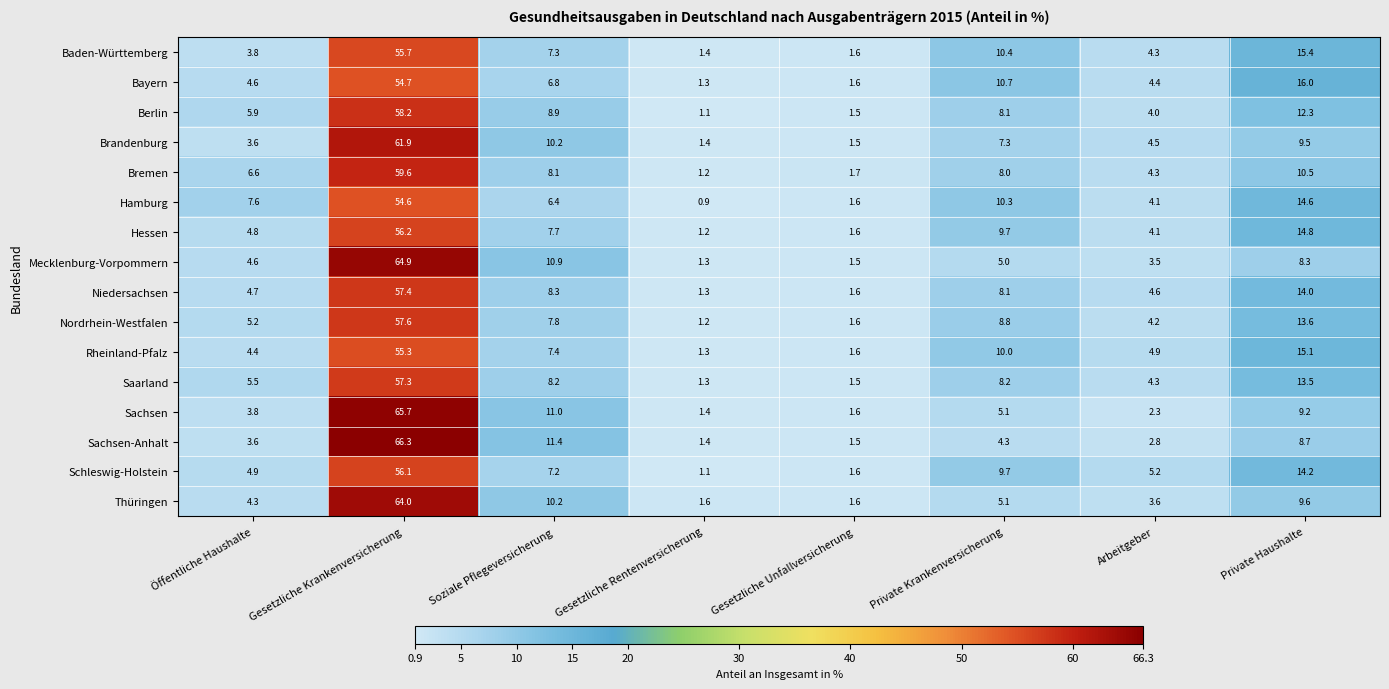

What is the maximum value shown in the chart?

66.3